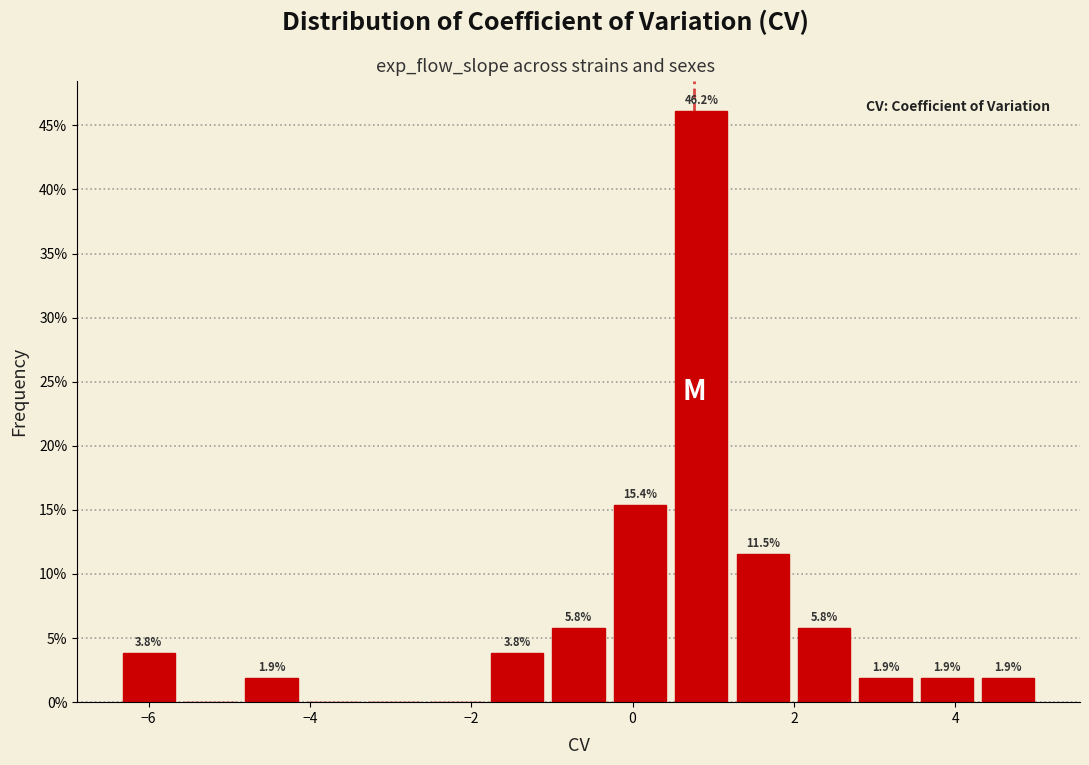

Read against the x-axis, roughly where is the centre of the tallest bar?

0.8